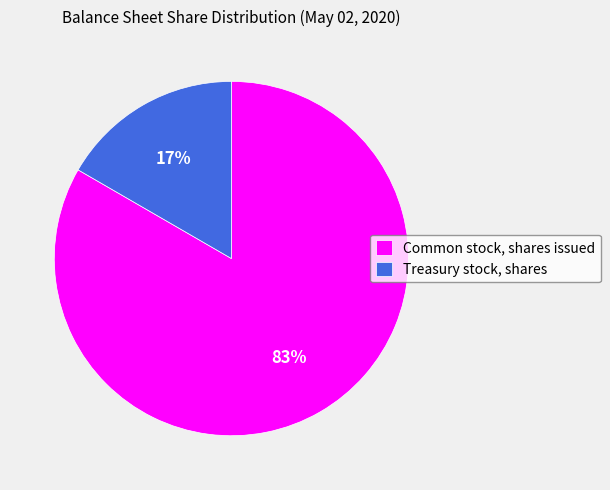

Which category accounts for the majority?

Common stock, shares issued